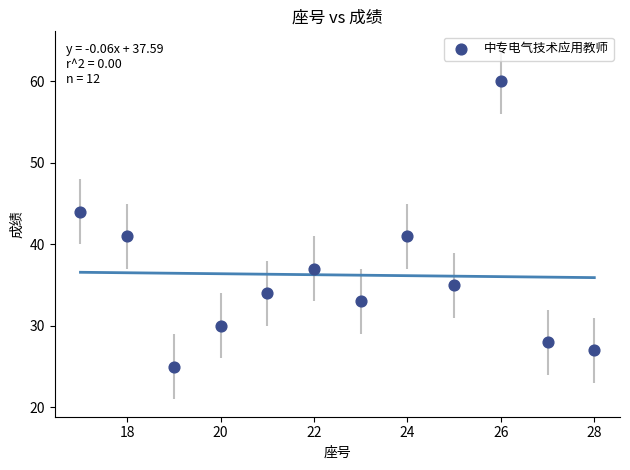

What is the average X value?

22